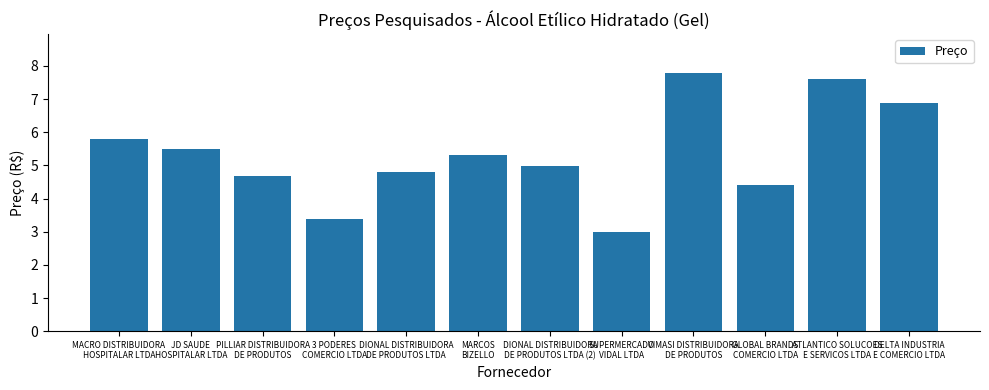

Is it true that the value at GLOBAL BRANDS
COMERCIO LTDA is 4.4?

True